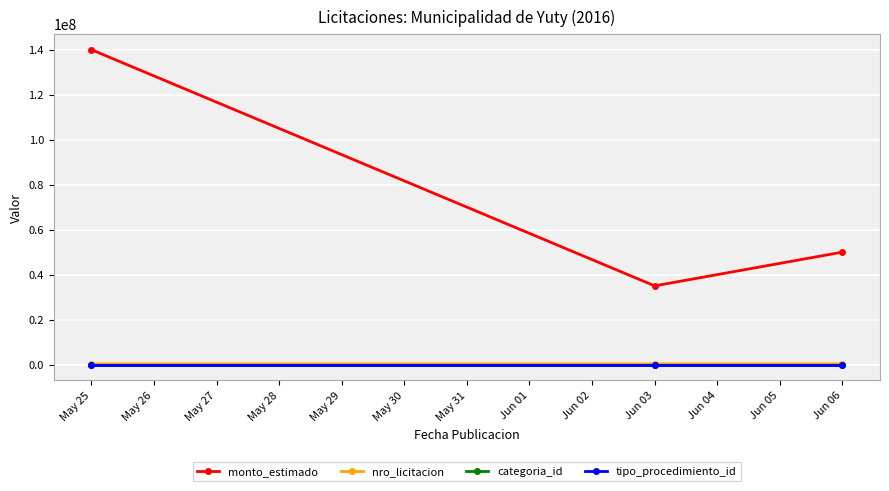

At which category is the sum across all series the highest?

May 25